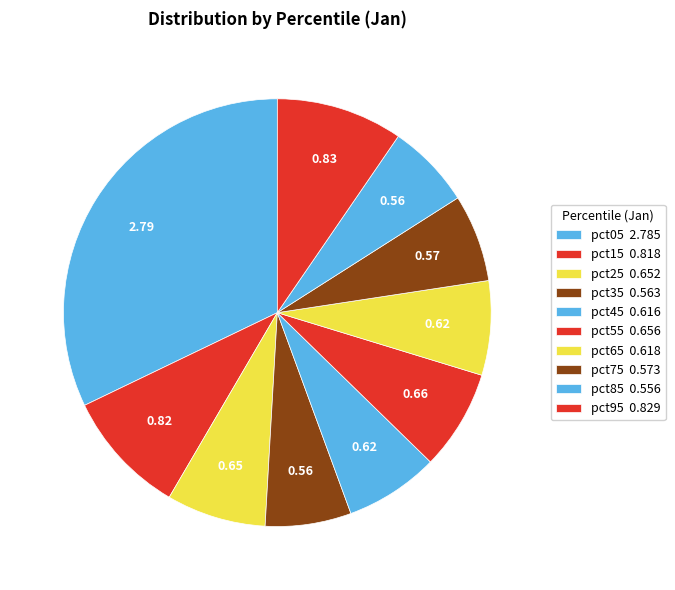

How many segments does this pie chart have?

10